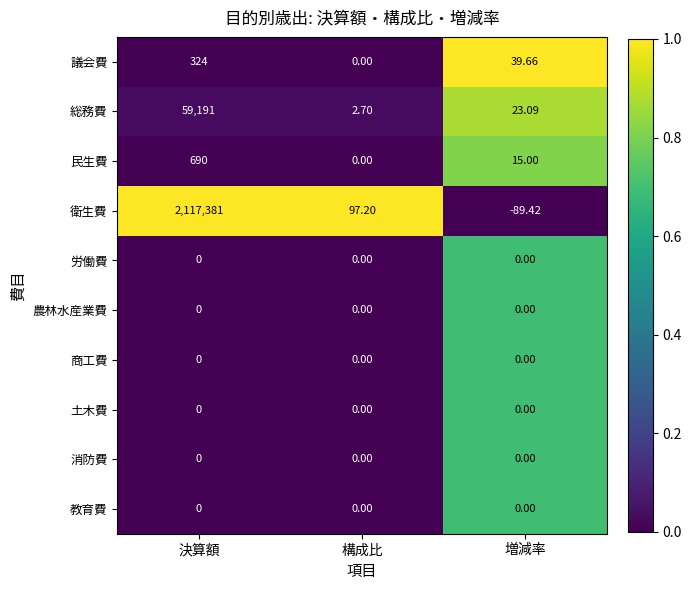

Which category has the highest value in the 民生費 series?

決算額